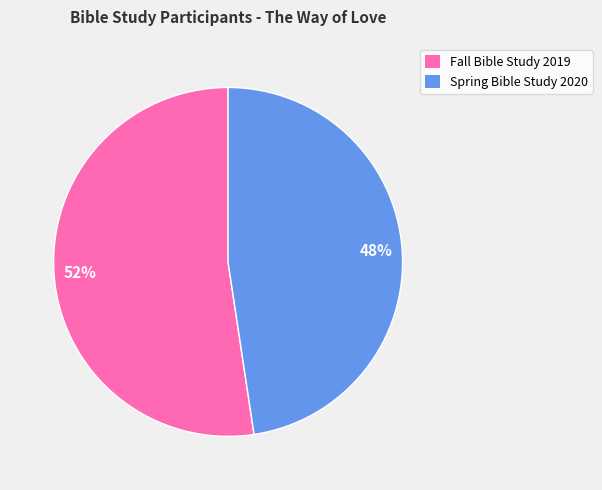

Which slice is the largest?

Fall Bible Study 2019